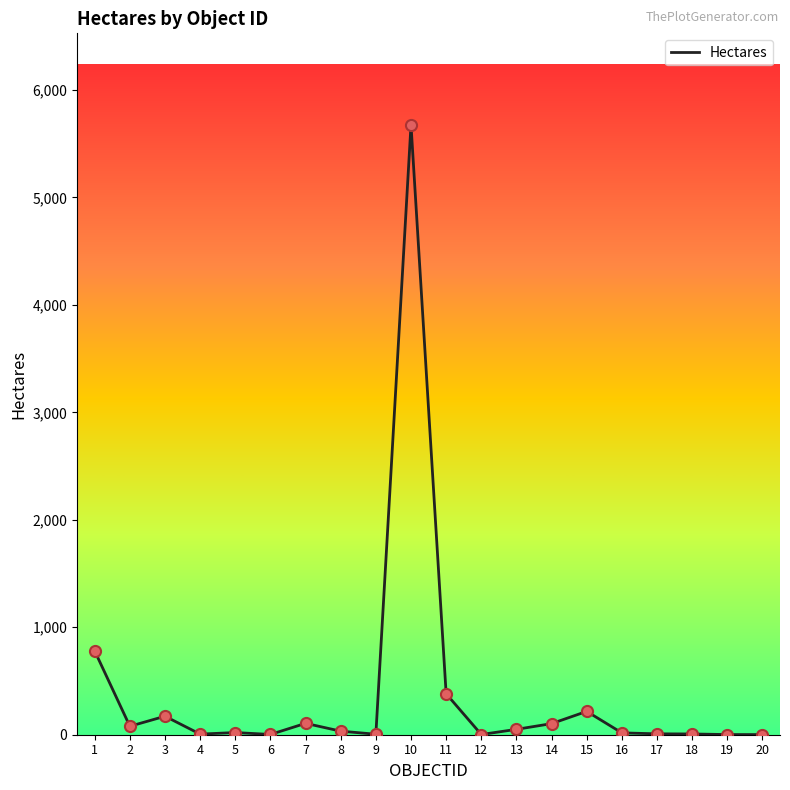

Which has a higher value, 10 or 6?

10